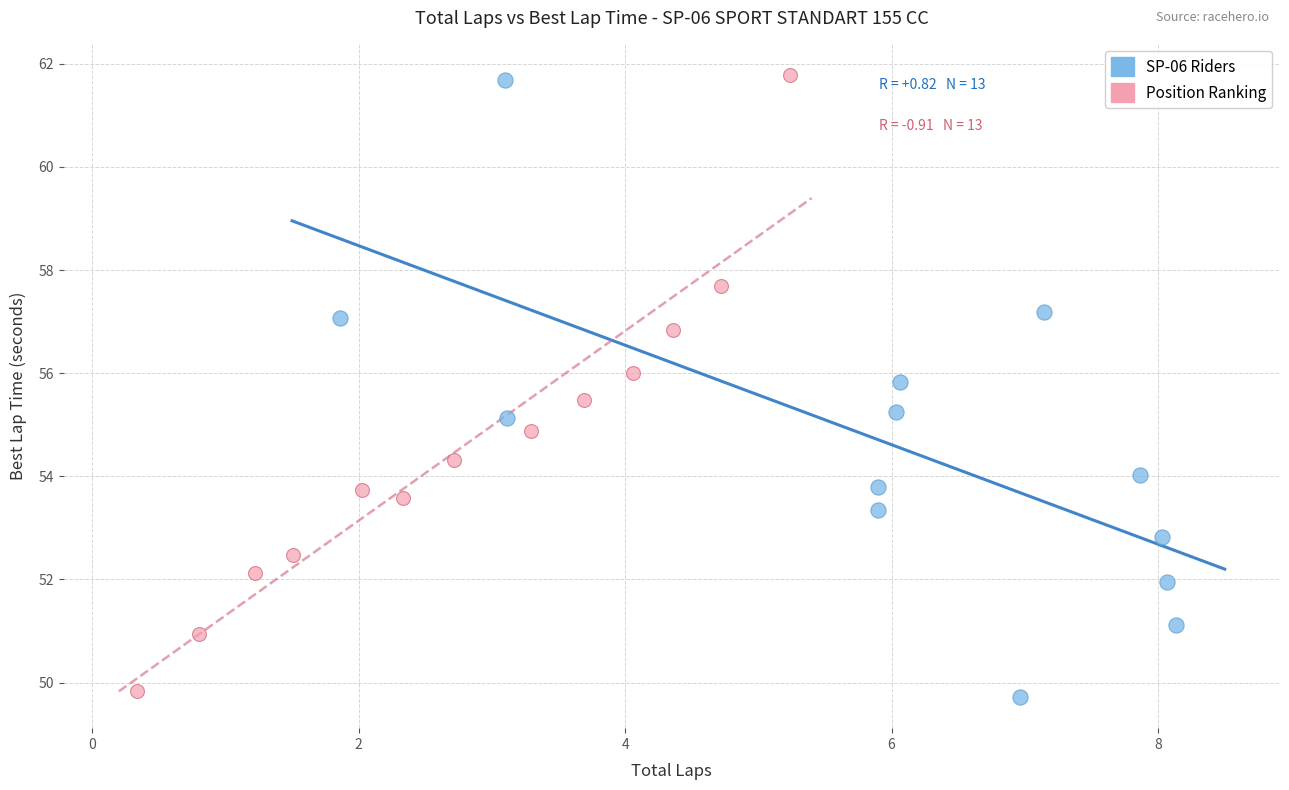

Which series has the widest spread of Y values?

SP-06 Riders